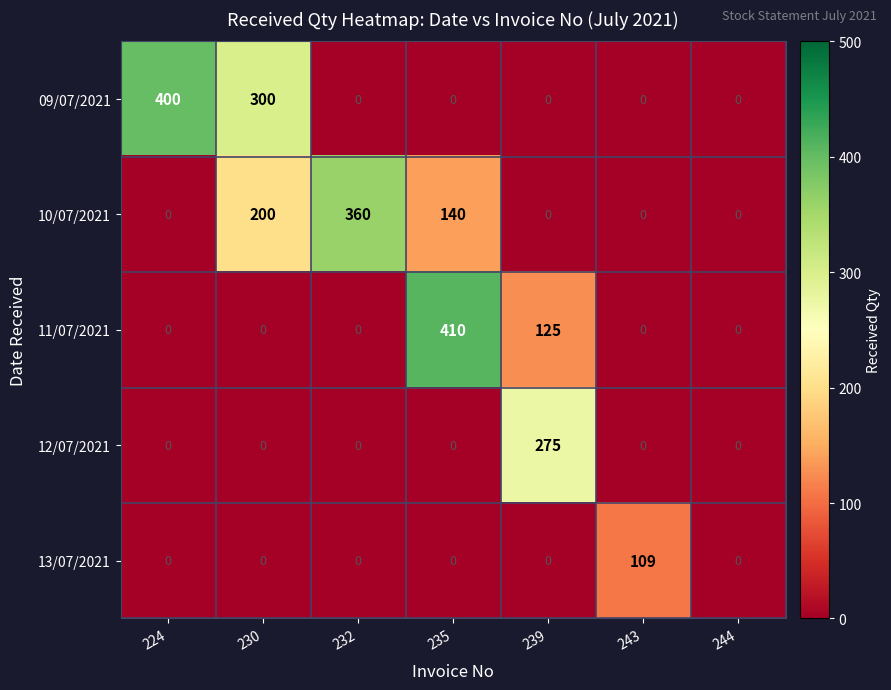

What is the total value across all series at 235?

550